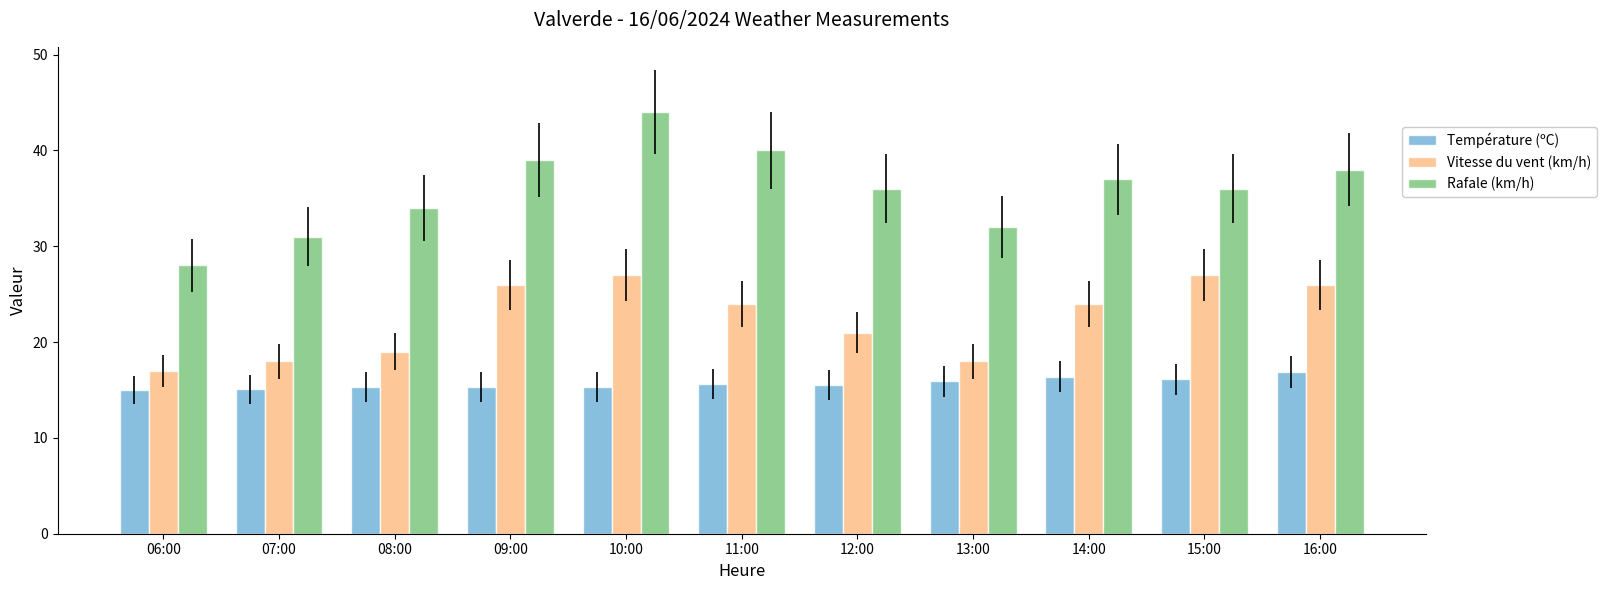

What is the total value across all series at 14:00?

77.4